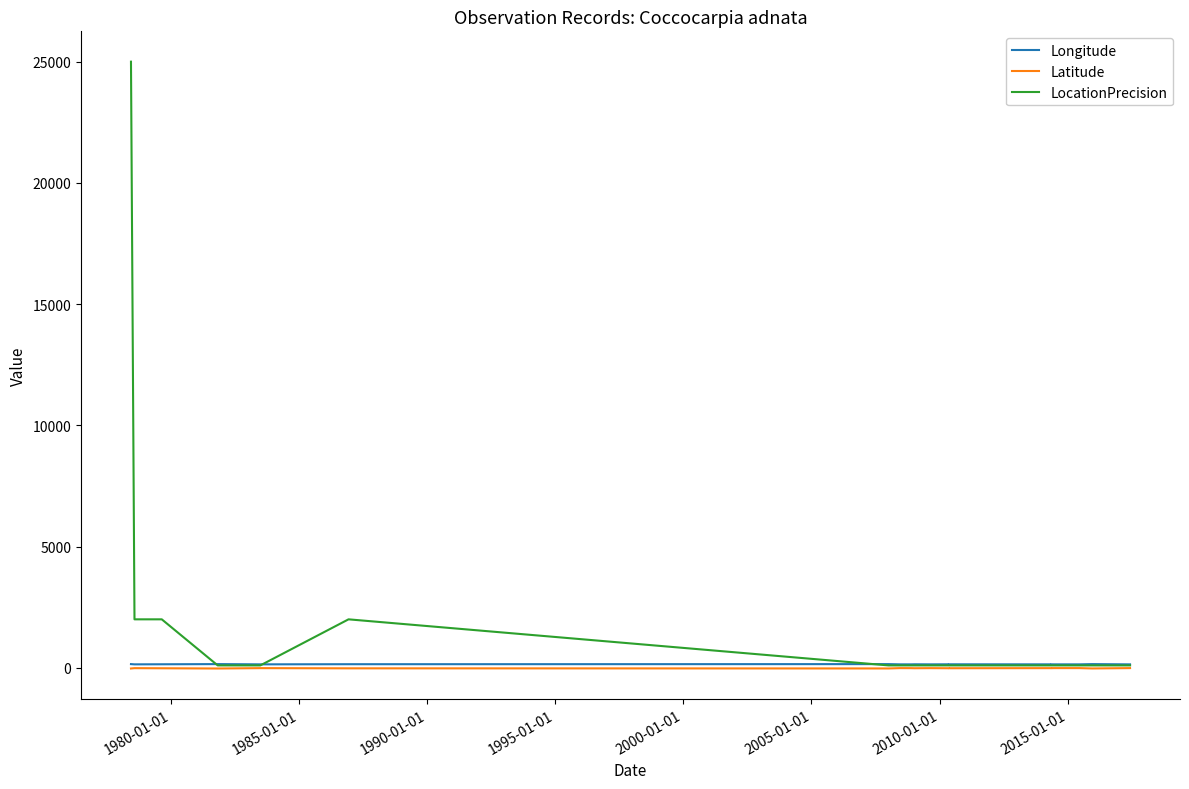

True or false: LocationPrecision and Longitude cross at least once.

True